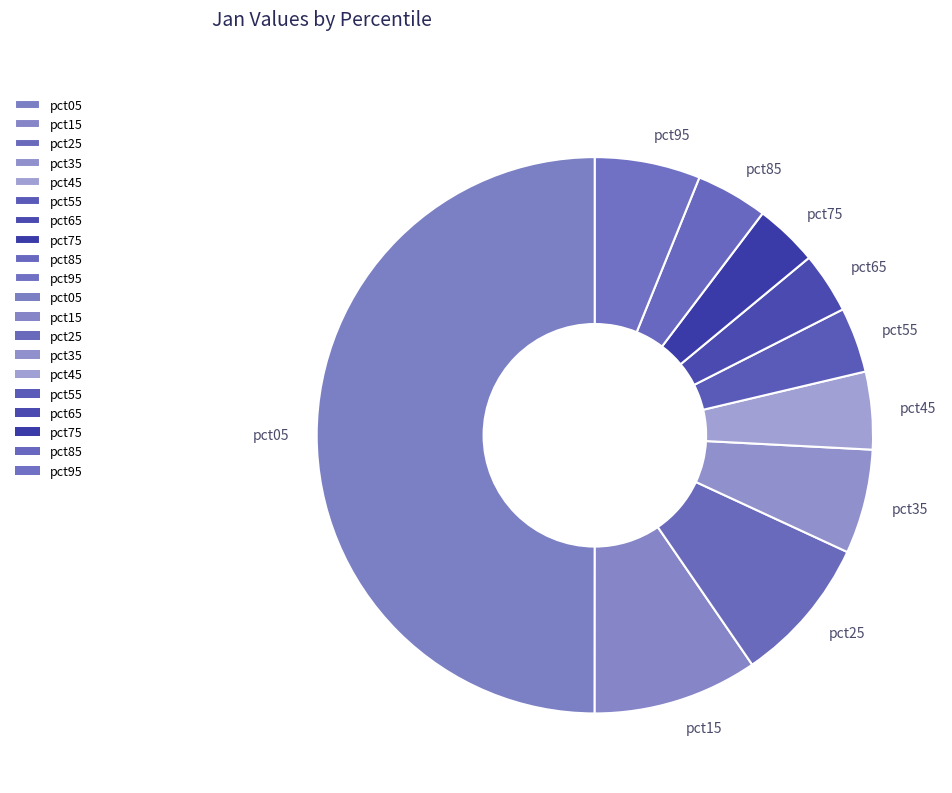

Which category has the biggest portion of the pie?

pct05